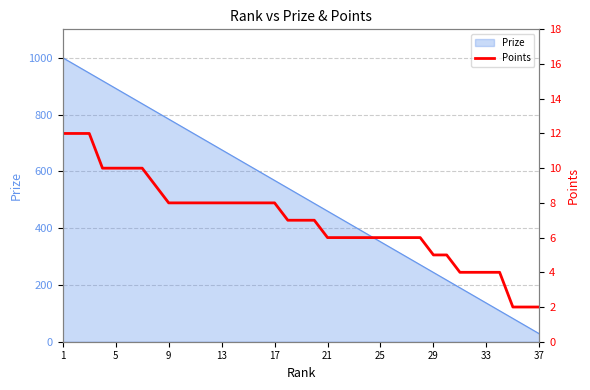

What is the lowest value of the Prize series?

28